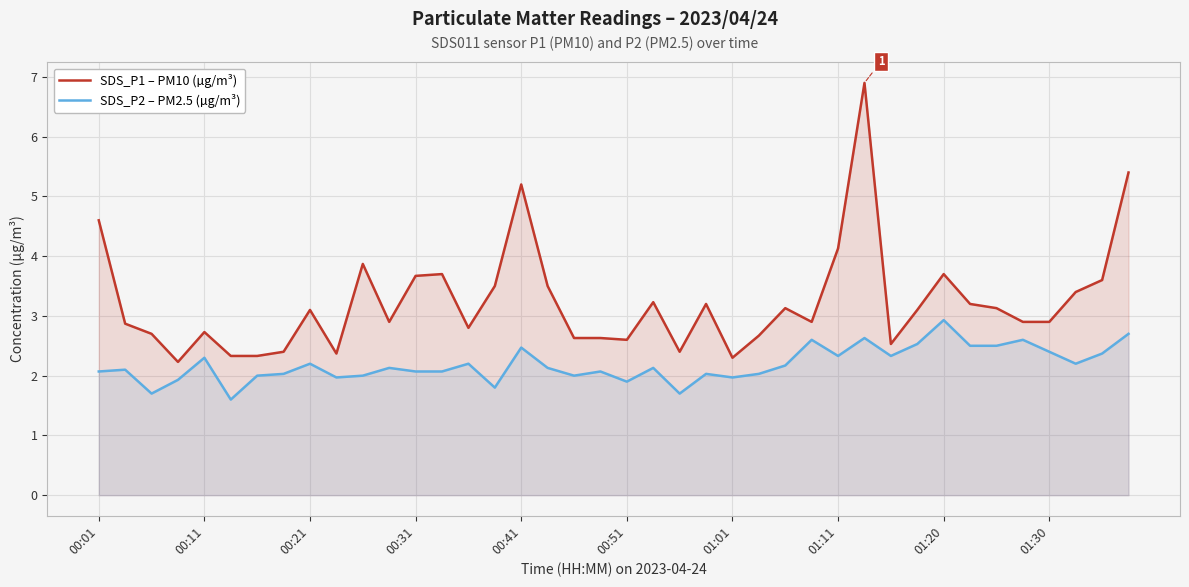

At how many categories does at least one series exceed 3?

20